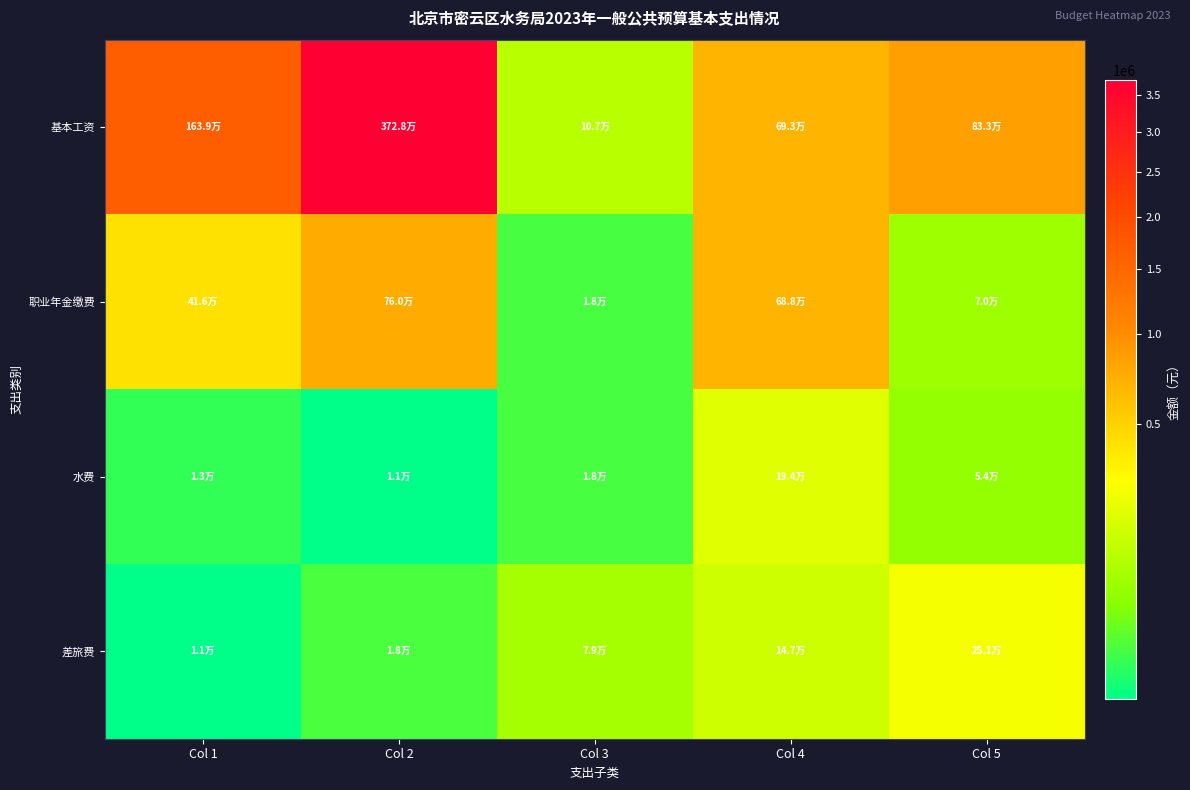

Reading left to right, what are all the values shown in this chart?

基本工资: Col 1=1638984.0	Col 2=3728222.0	Col 3=107108.0	Col 4=693328.0	Col 5=832809.6
职业年金缴费: Col 1=416404.8	Col 2=759839.3	Col 3=17518.2	Col 4=687840.0	Col 5=70000.0
水费: Col 1=13220.0	Col 2=10500.0	Col 3=17500.0	Col 4=193930.0	Col 5=54120.0
差旅费: Col 1=10500.0	Col 2=18000.0	Col 3=78788.0	Col 4=147000.0	Col 5=251160.0